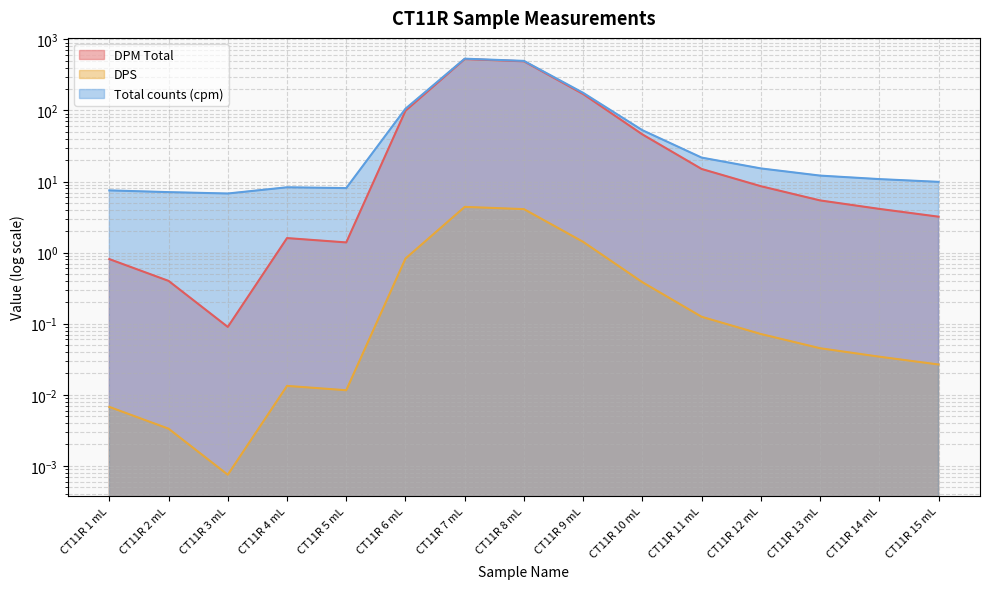

What is the difference between the DPS values at CT11R 1 mL and CT11R 11 mL?

0.1